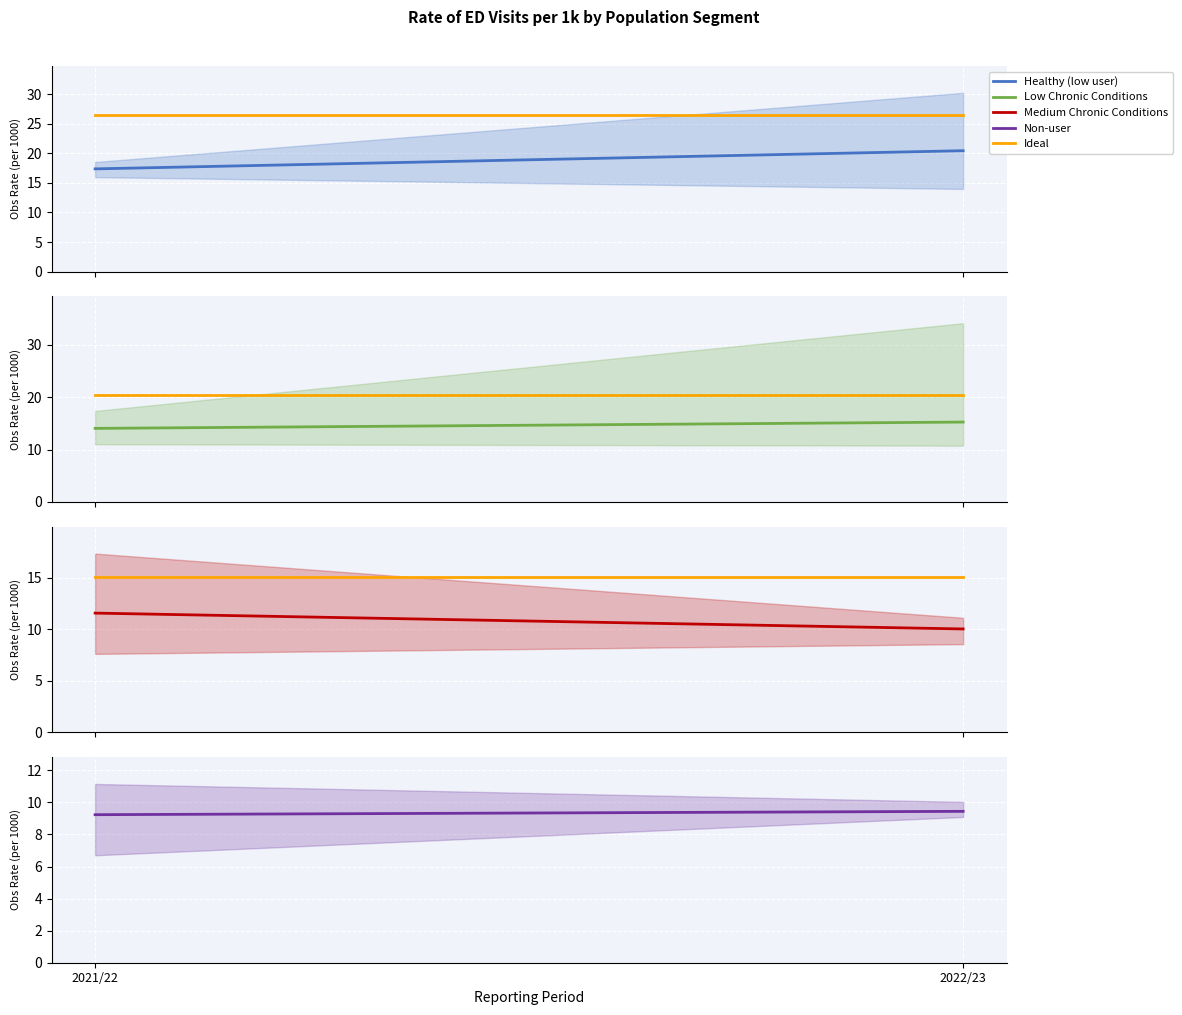

Count the number of categories in the chart.

2